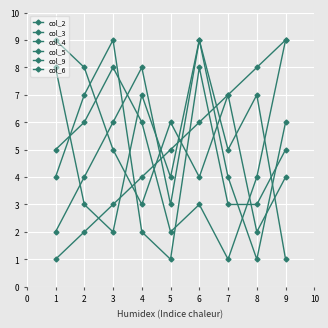

Is the value of col_2 at 5 greater than the value of col_6 at 3?

Yes